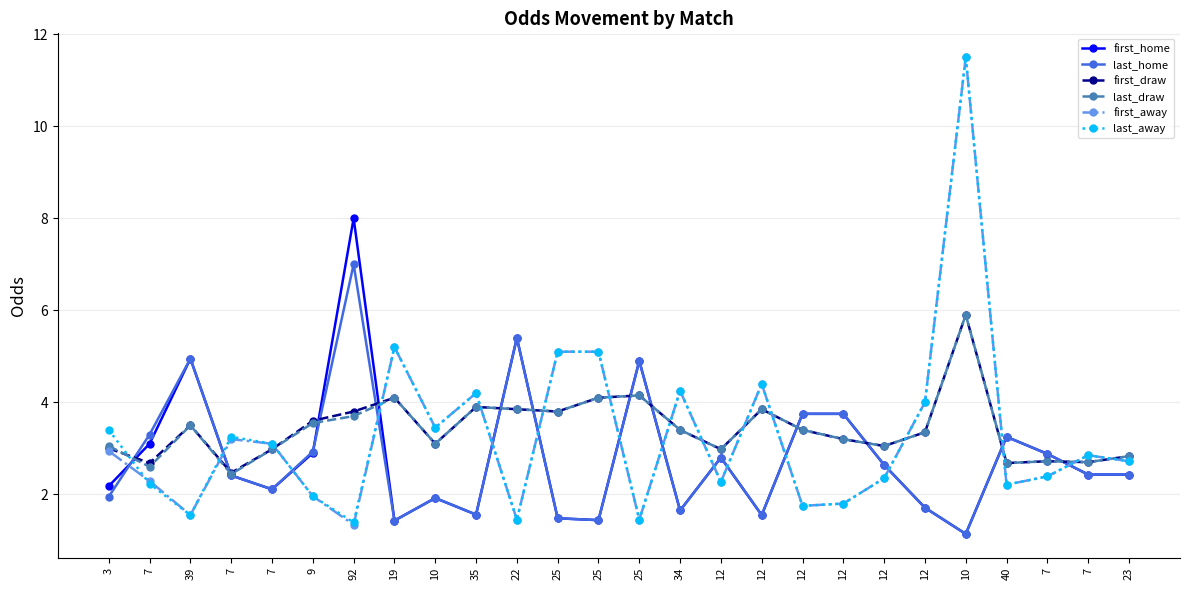

What is the sum of all first_draw values?

89.1